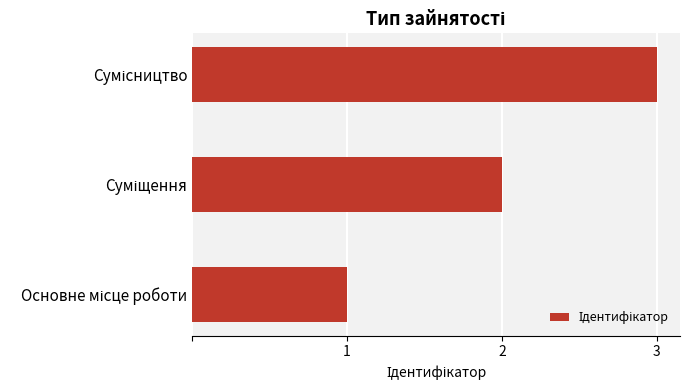

What is the sum of all values?

6